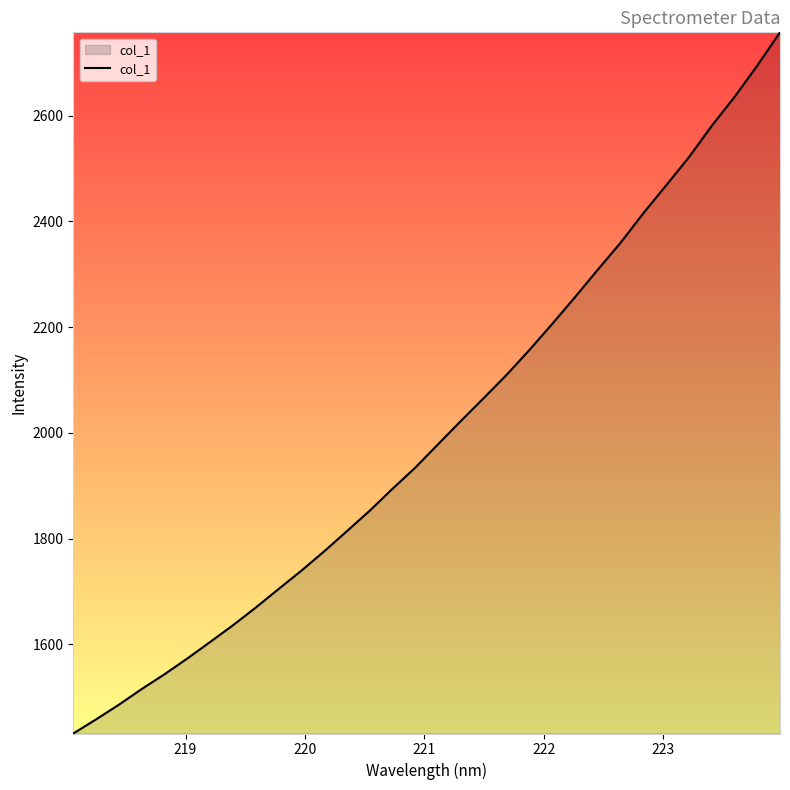

What is the greatest value displayed?

2757.7